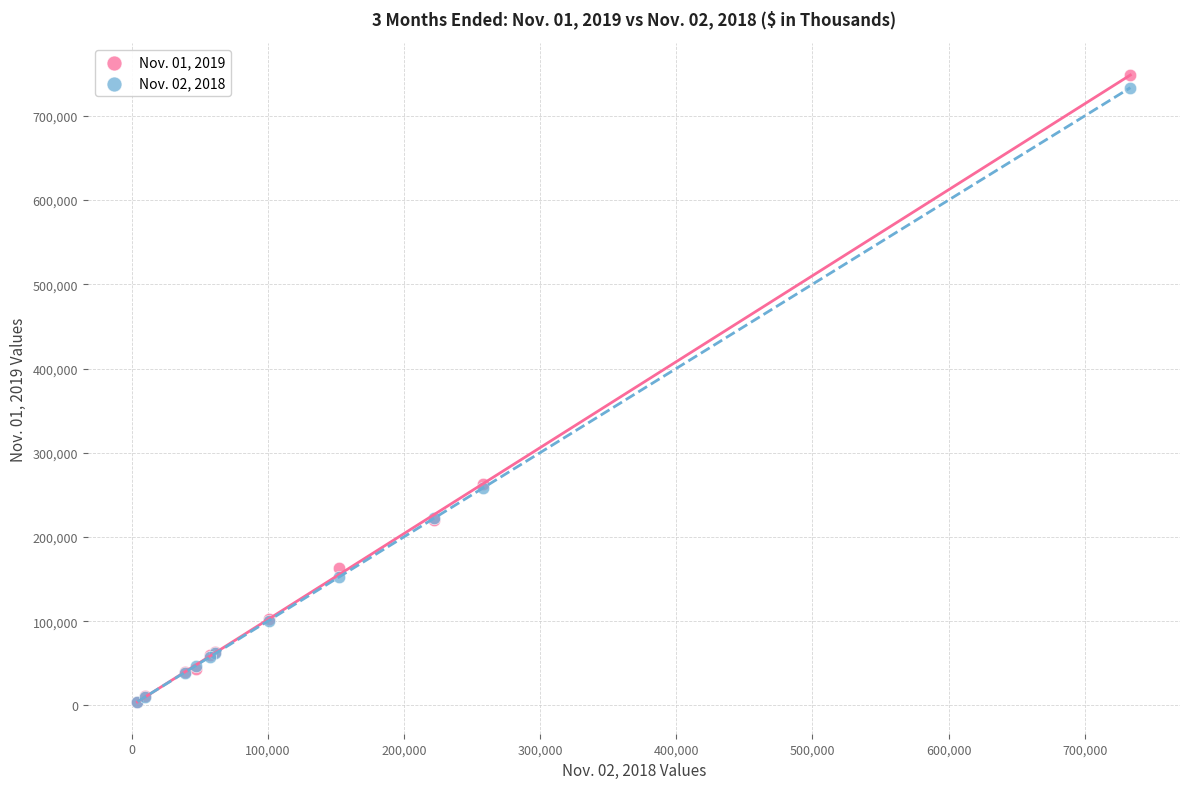

Which series has the widest spread of Y values?

Nov. 01, 2019